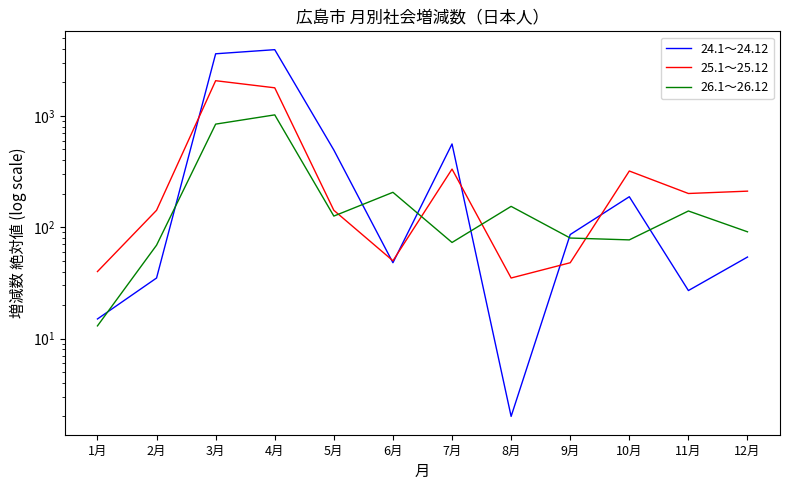

Which series has the largest range (max minus min)?

24.1～24.12